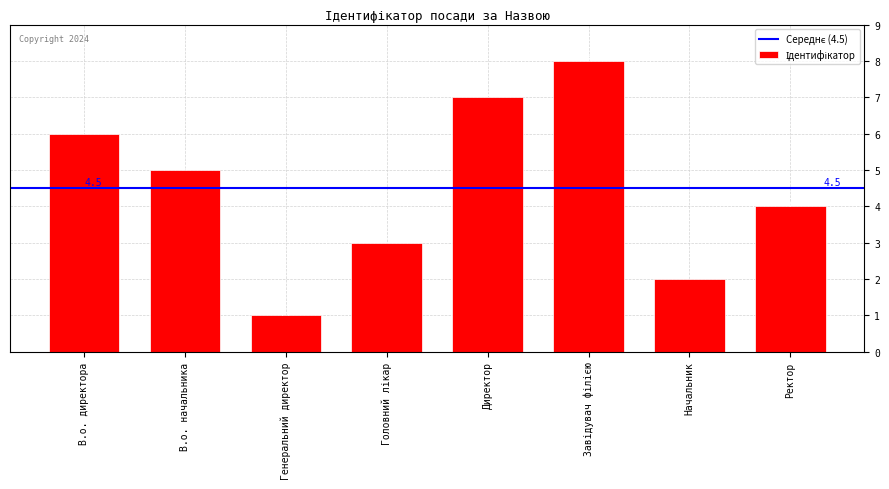

How many data points are less than 5?

4